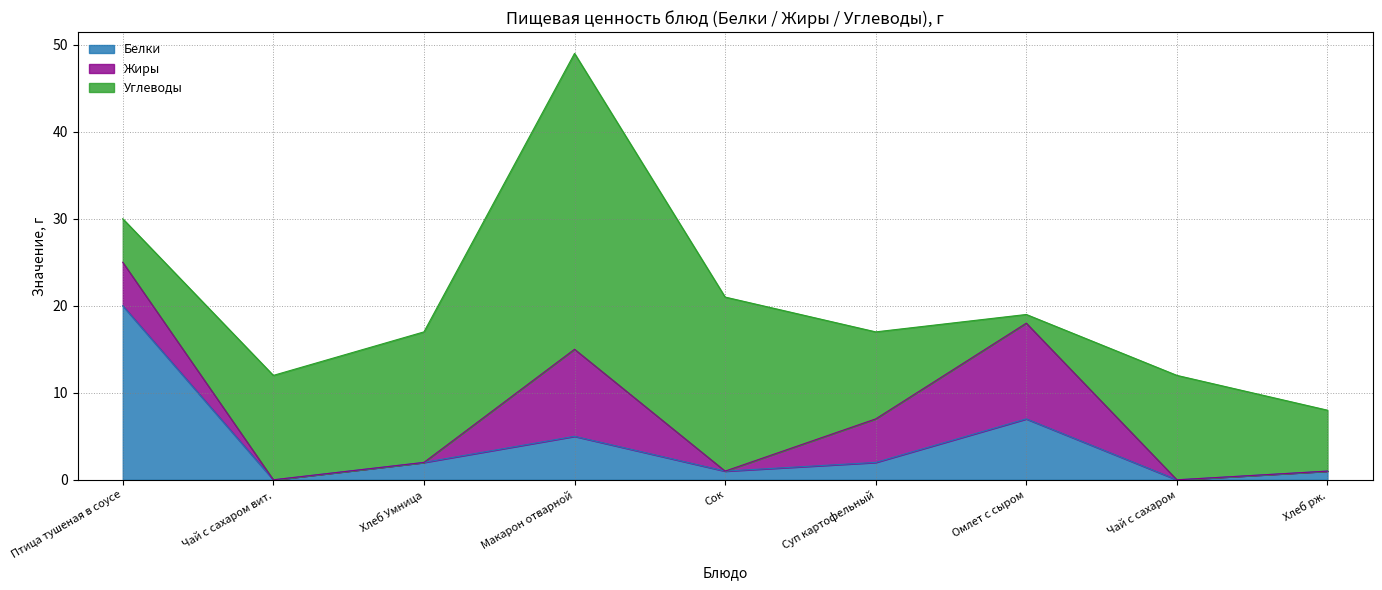

What is the difference between the Жиры values at Хлеб рж. and Птица тушеная в соусе?

5